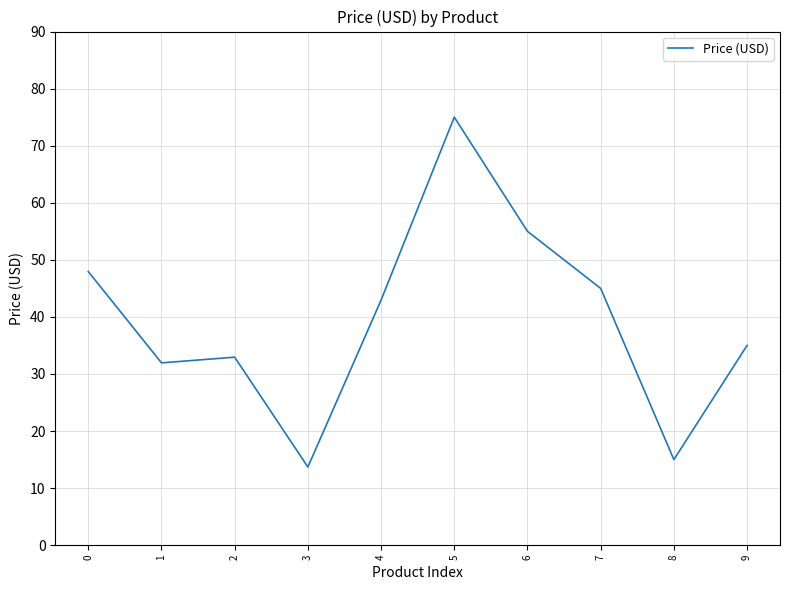

What is the ratio of the value at 3 to the value at 5?

0.2